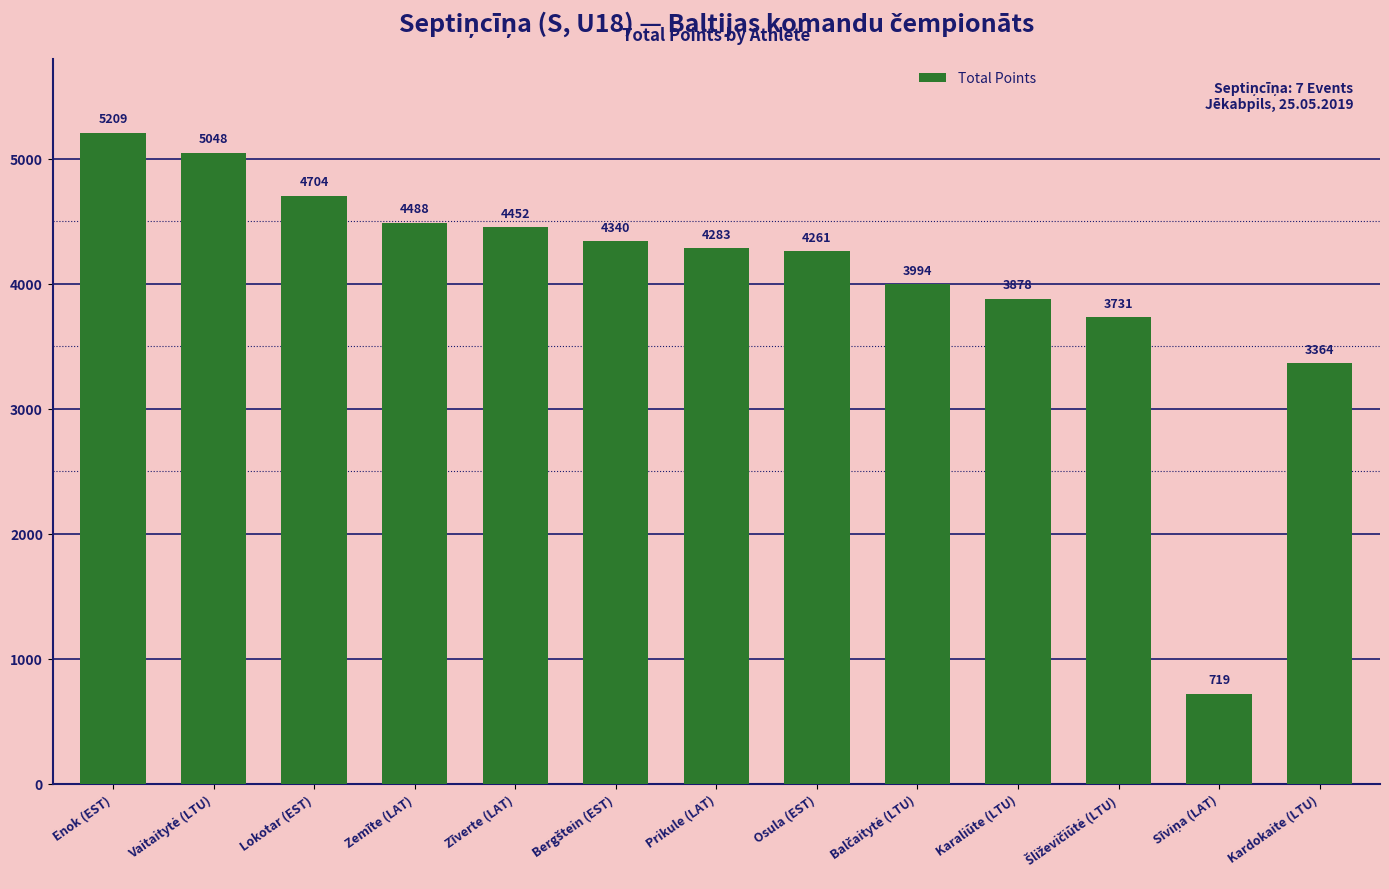

What is the change in value from Zemīte (LAT) to Prikule (LAT)?

-205